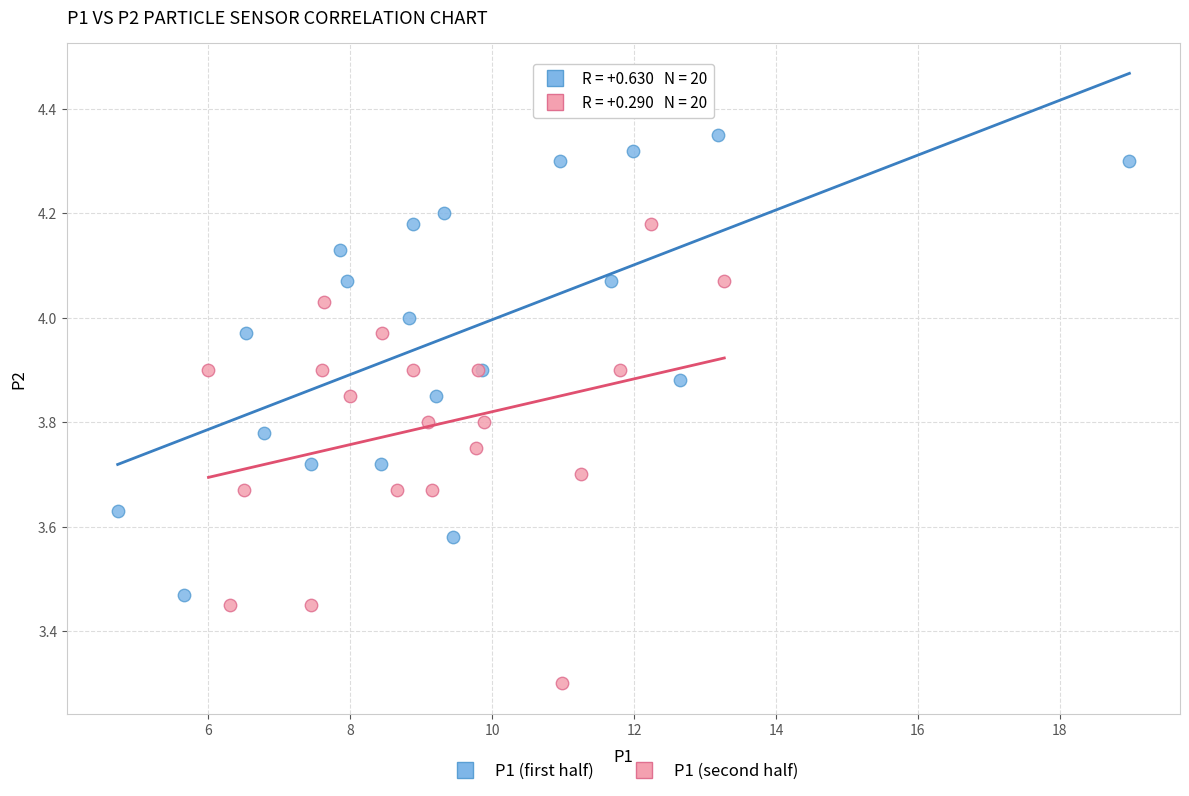

Which series reaches the minimum Y coordinate?

P1 (second half)